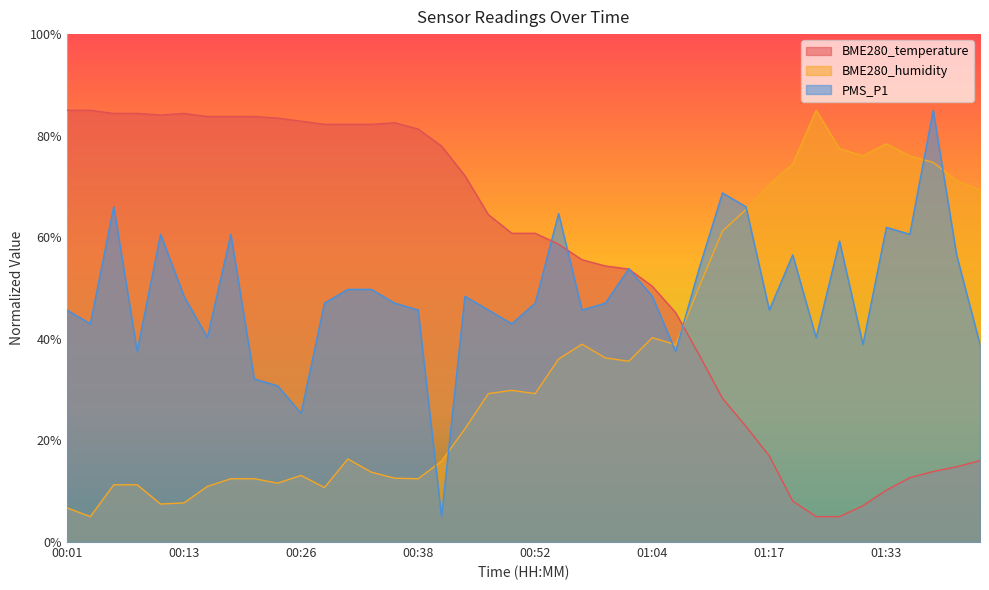

How many lines are shown in the chart?

3